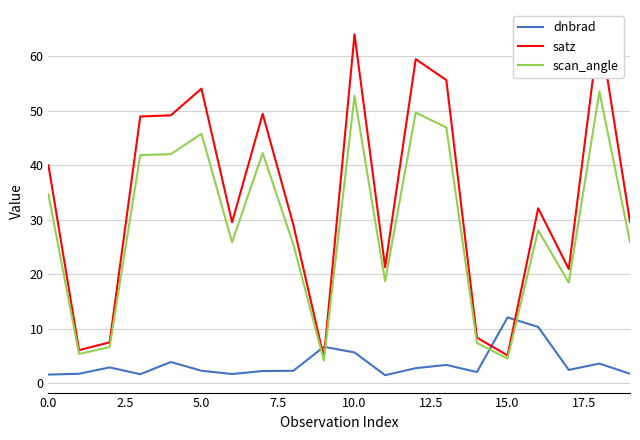

What is the total value across all series at 17?

41.8